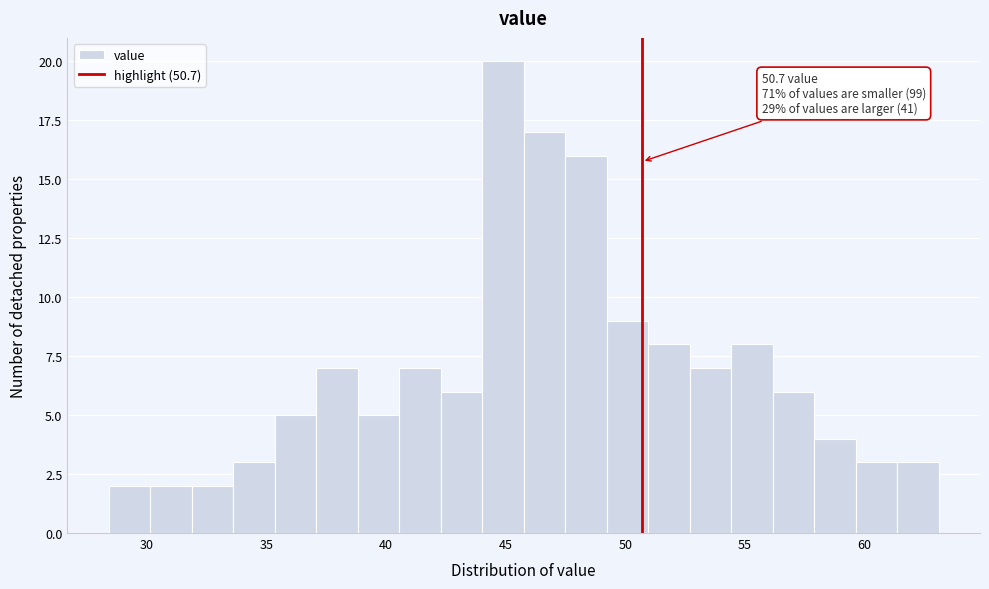

Around what value on the x-axis is the tallest bar? Give the approximate position of its centre, as read against the axis.

45.0